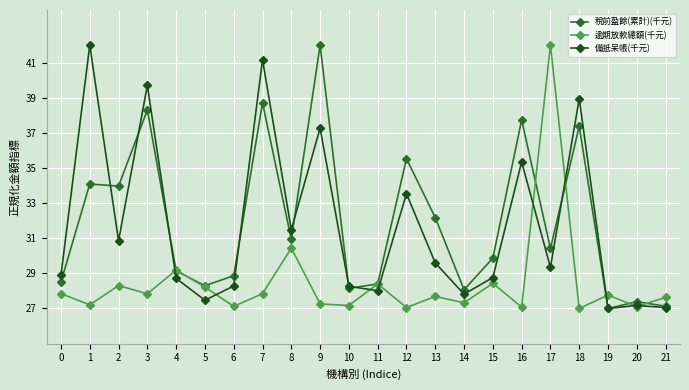

What are all the series names shown in the legend?

稅前盈餘(累計)(千元), 逾期放款總額(千元), 備抵呆帳(千元)